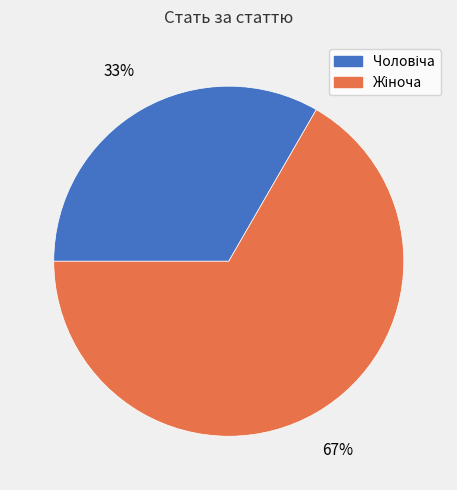

How many segments does this pie chart have?

2